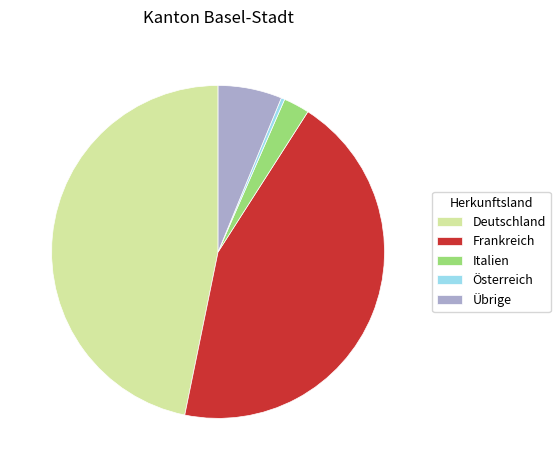

Which category has the smallest portion of the pie?

Österreich